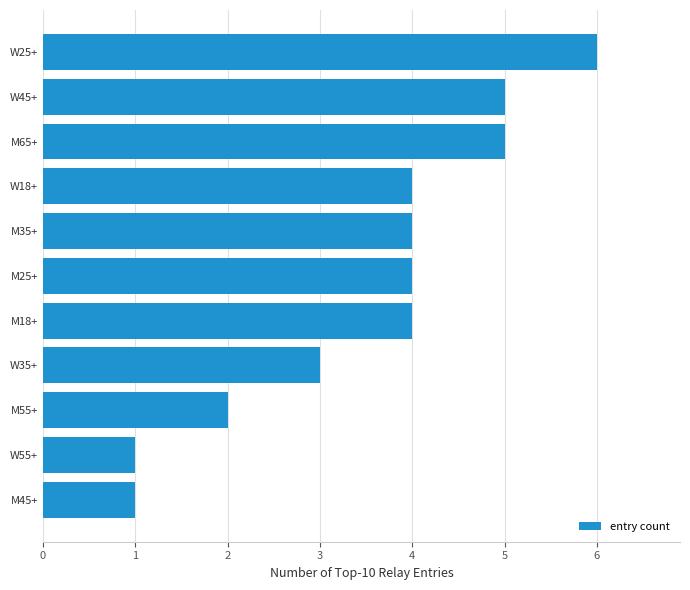

What is the average value?

4